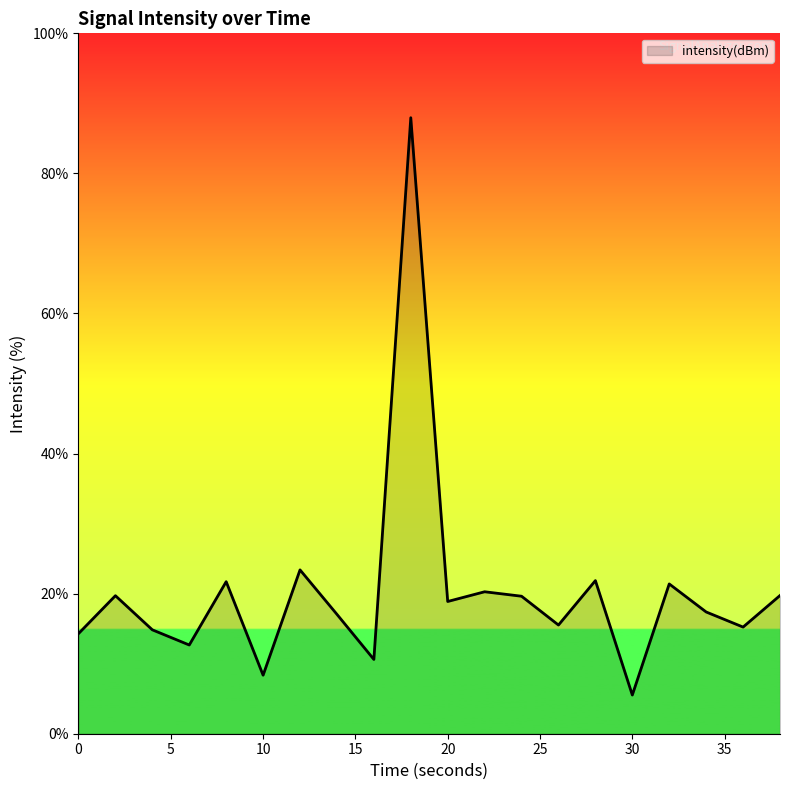

What is the difference between the maximum and minimum values?

82.4